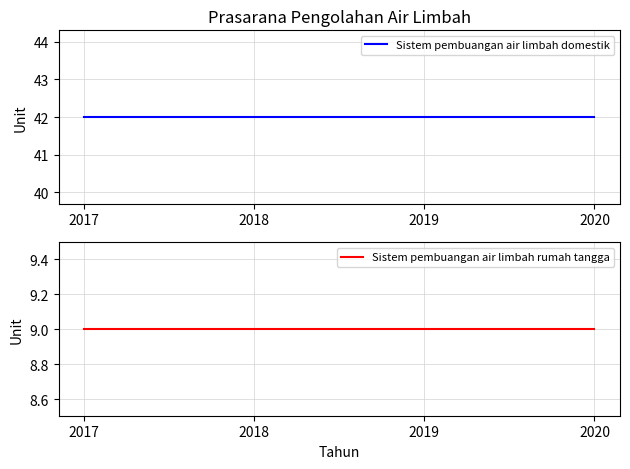

Is the value of Sistem pembuangan air limbah rumah tangga at 2018 greater than the value of Sistem pembuangan air limbah domestik at 2019?

No